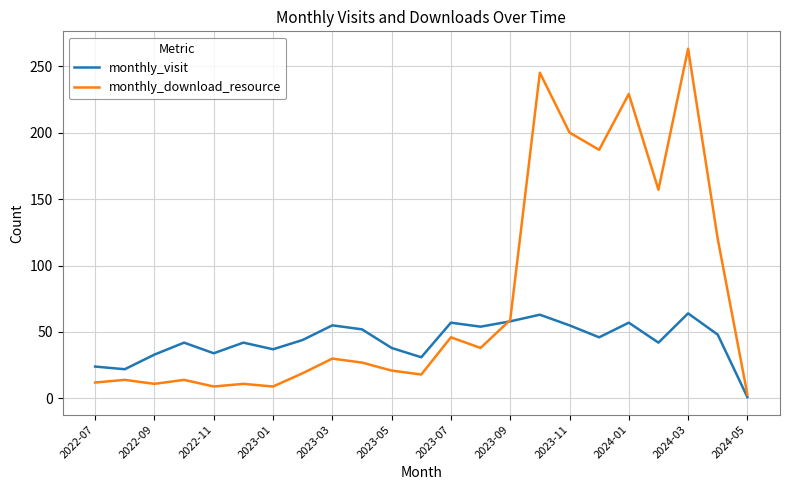

Which series has the largest total across all categories?

monthly_download_resource